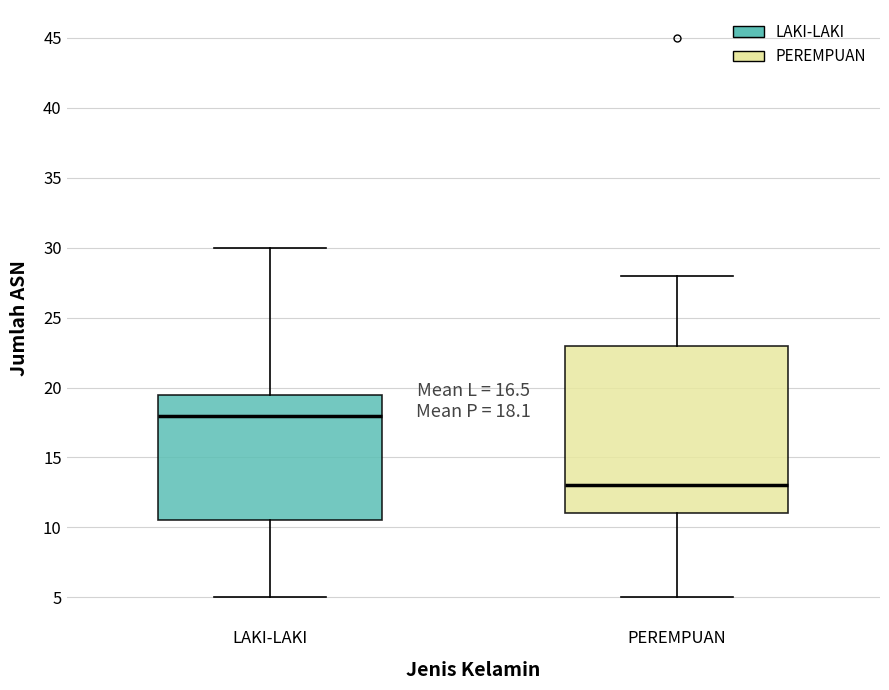

Comparing the boxes themselves (not the whiskers), which one is the tallest?

PEREMPUAN